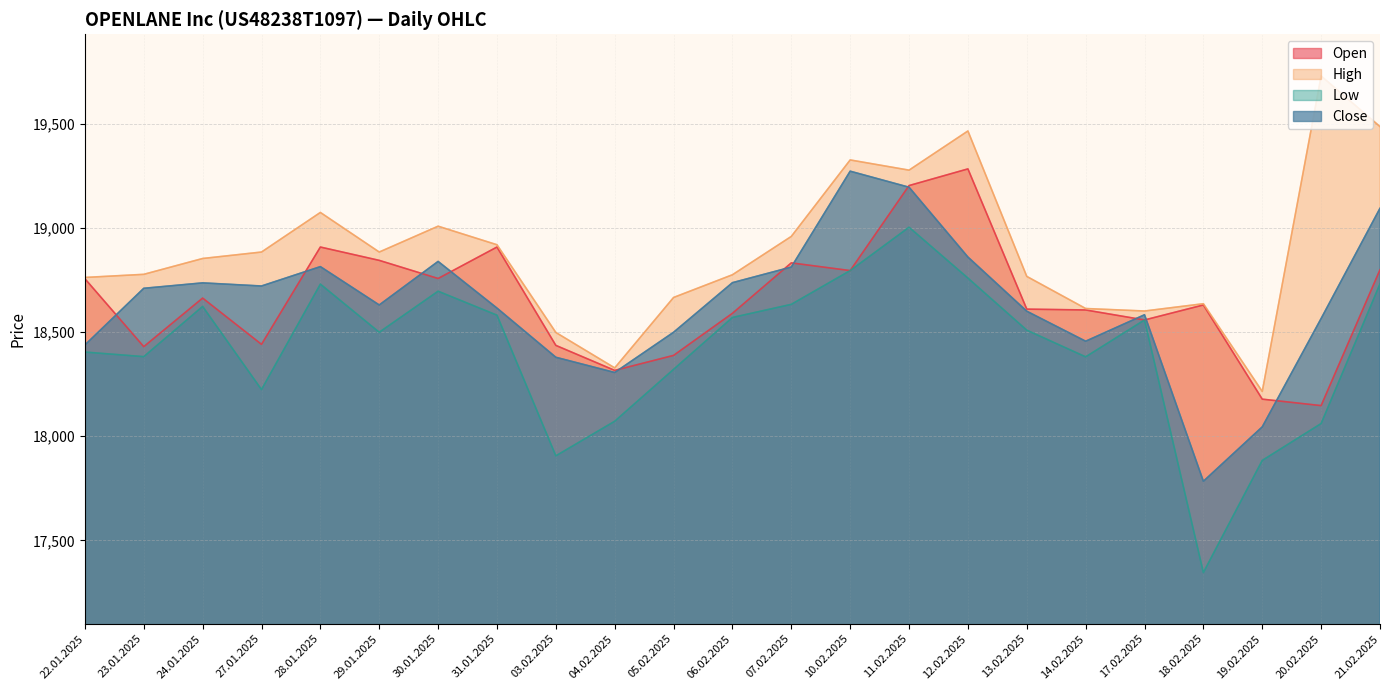

Where is the first local maximum for High?

28.01.2025